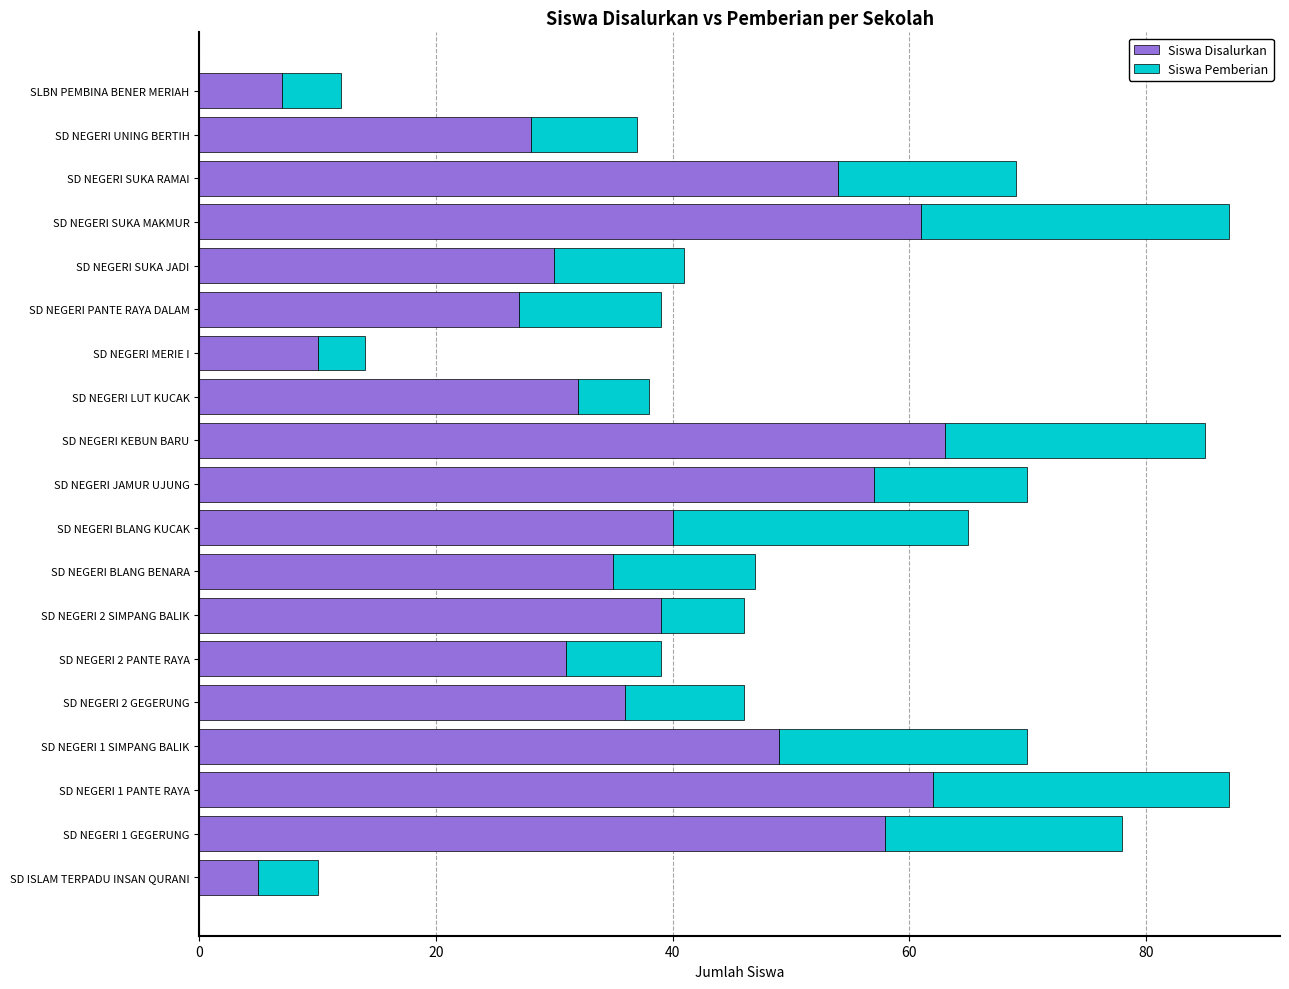

Read the Siswa Disalurkan value at SD NEGERI 2 SIMPANG BALIK.

39